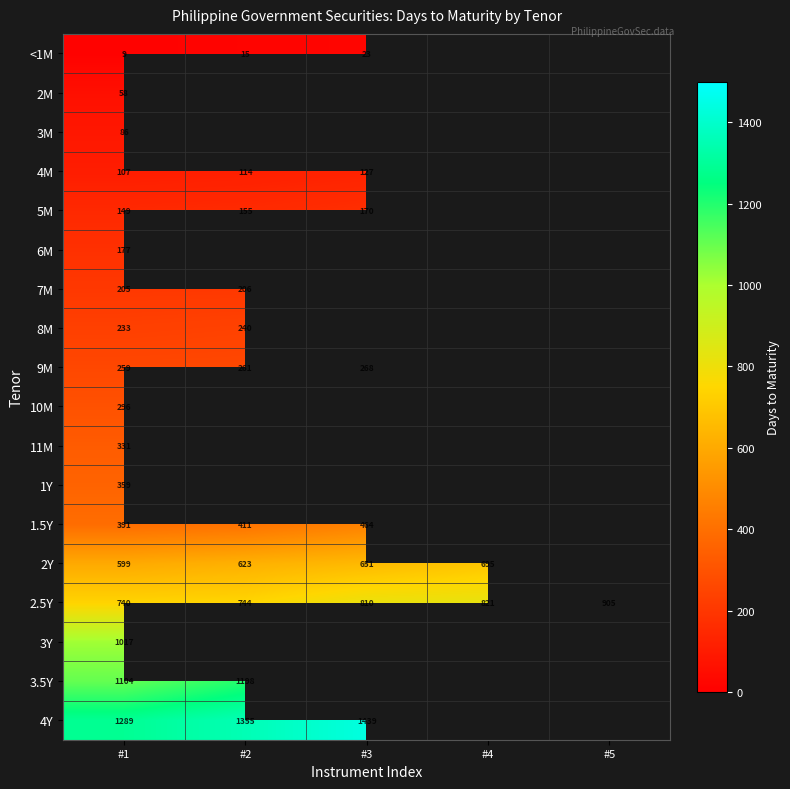

Which category has the highest value in the 2.5Y series?

#5